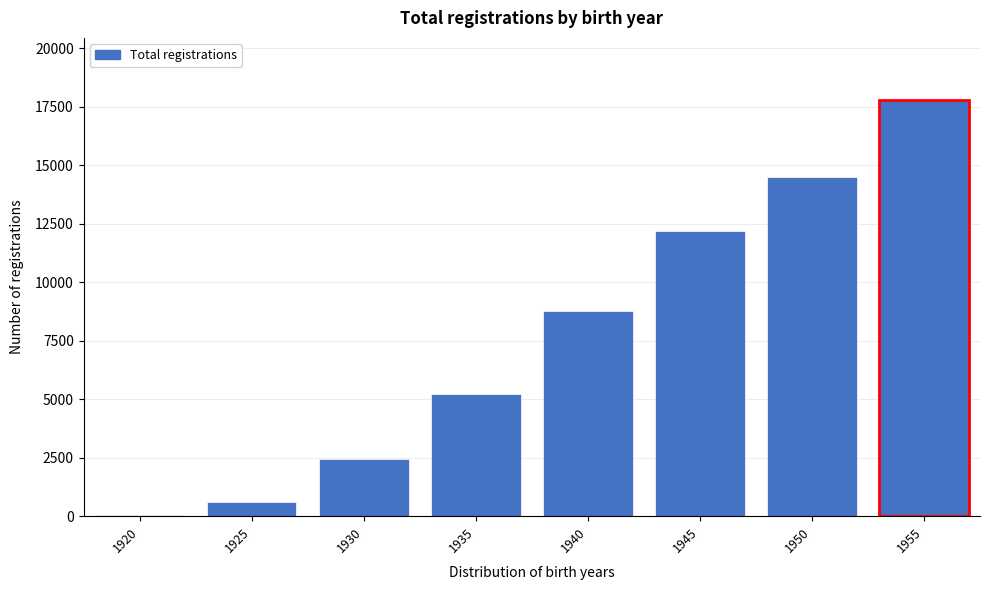

Reading right to left, list all the values displayed in this chart.

17784	14520	12205	8781	5246	2427	594	63